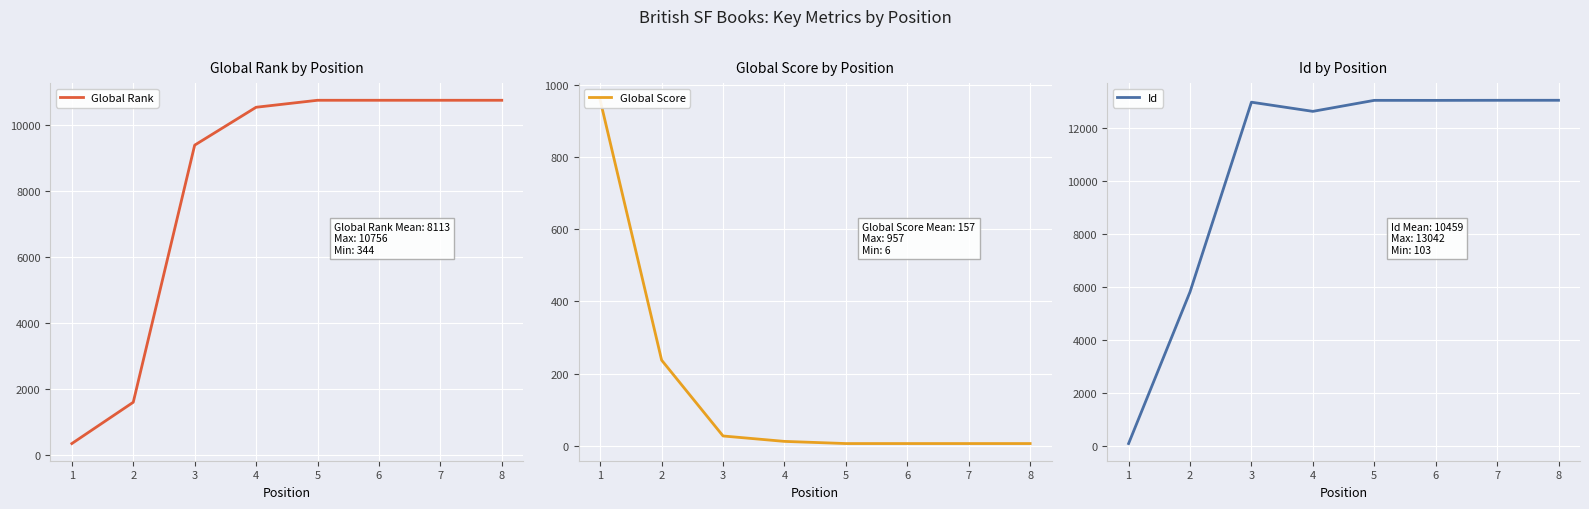

What is the minimum value for Global Rank?

344